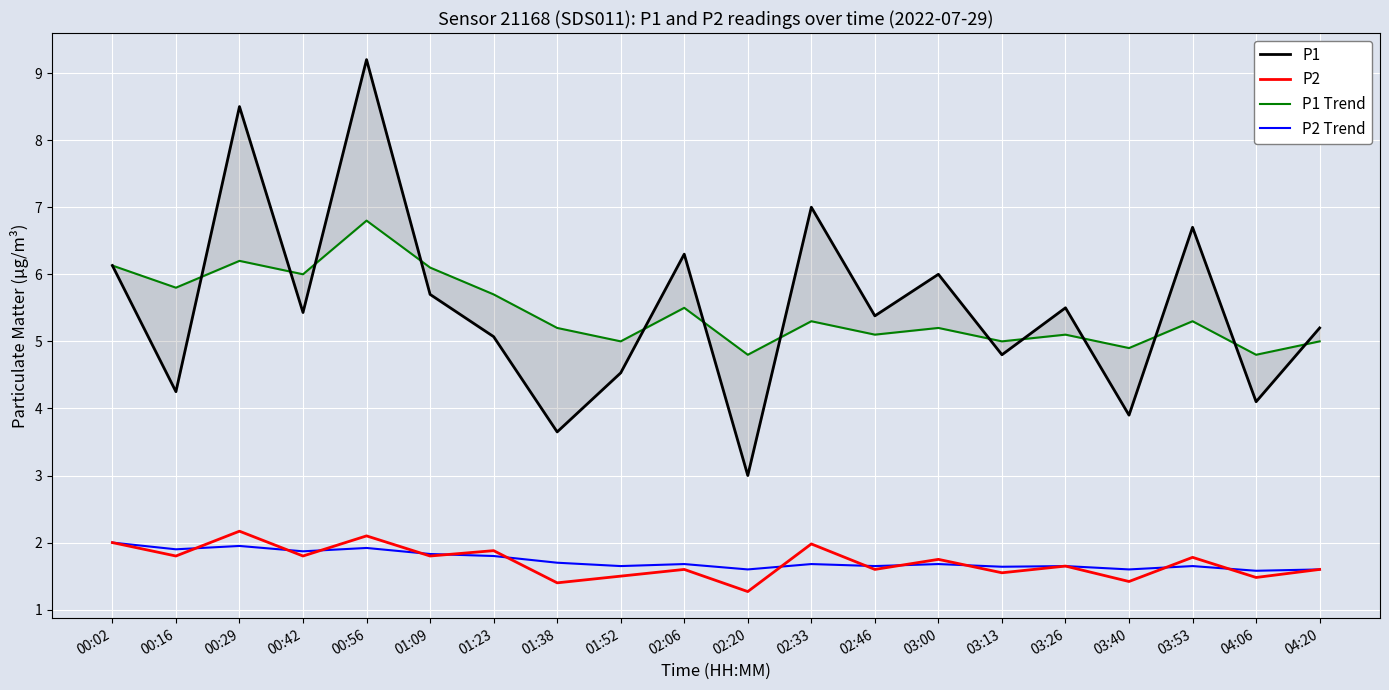

Rank the categories by P1 Trend value from lowest to highest.

02:20, 04:06, 03:40, 01:52, 03:13, 04:20, 02:46, 03:26, 01:38, 03:00, 02:33, 03:53, 02:06, 01:23, 00:16, 00:42, 01:09, 00:02, 00:29, 00:56